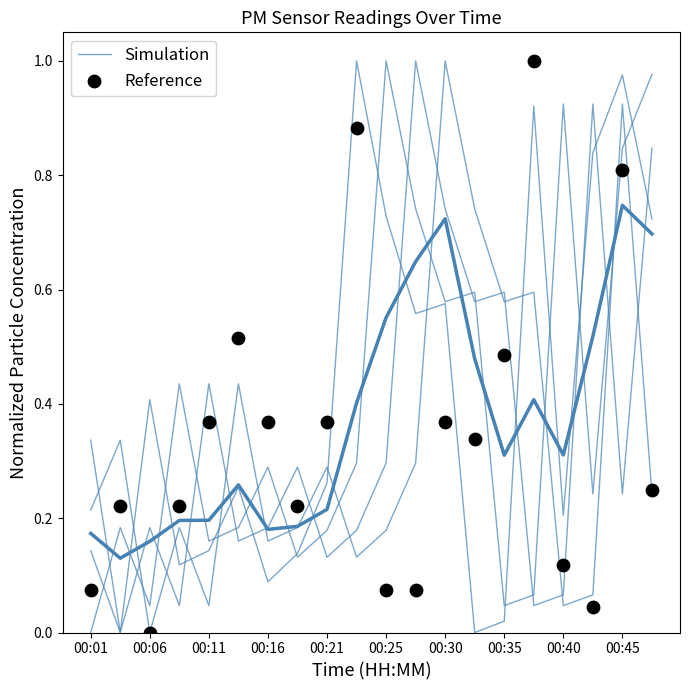

Which series has the largest total across all categories?

Reference